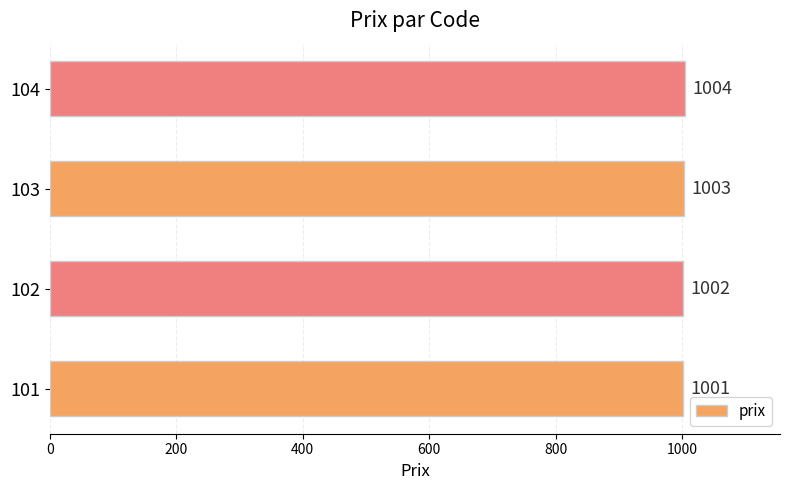

Between 104 and 103, which is larger?

104